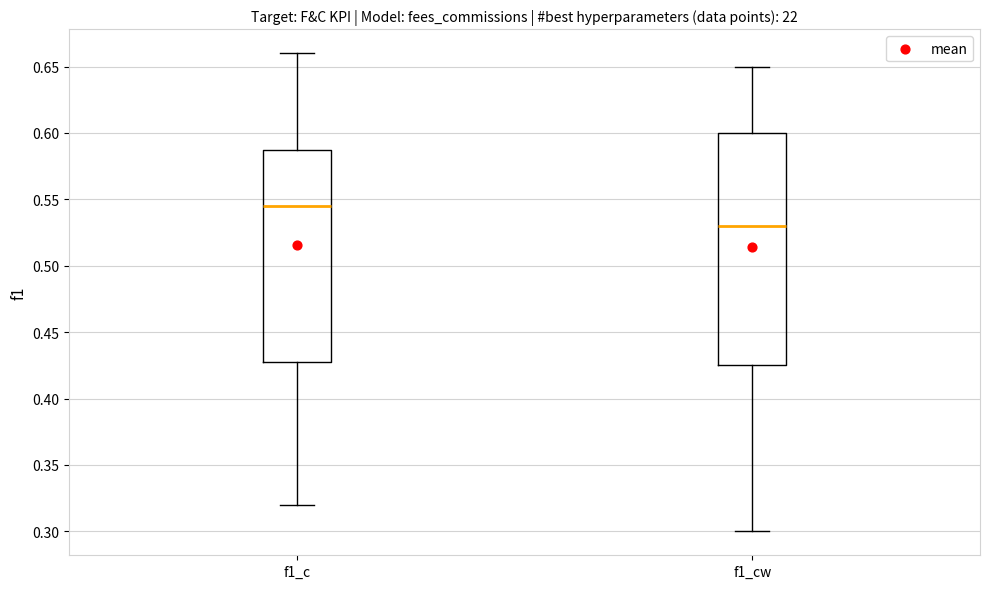

Reading left to right, transcribe this box plot: for each box, give where its median line is, the range the box spans, and where its two whiskers end, as read against the y-axis. The values are not printed on the chart, so give them approximately, as read against the axis.

f1_c: median 0.545, box 0.430 to 0.590, whiskers 0.320 to 0.660
f1_cw: median 0.530, box 0.425 to 0.600, whiskers 0.300 to 0.650